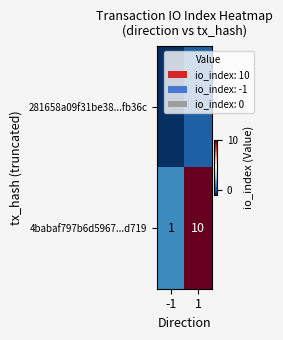

List the series in order of their peak value, highest first.

4babaf797b6d5967...d719, 281658a09f31be38...fb36c